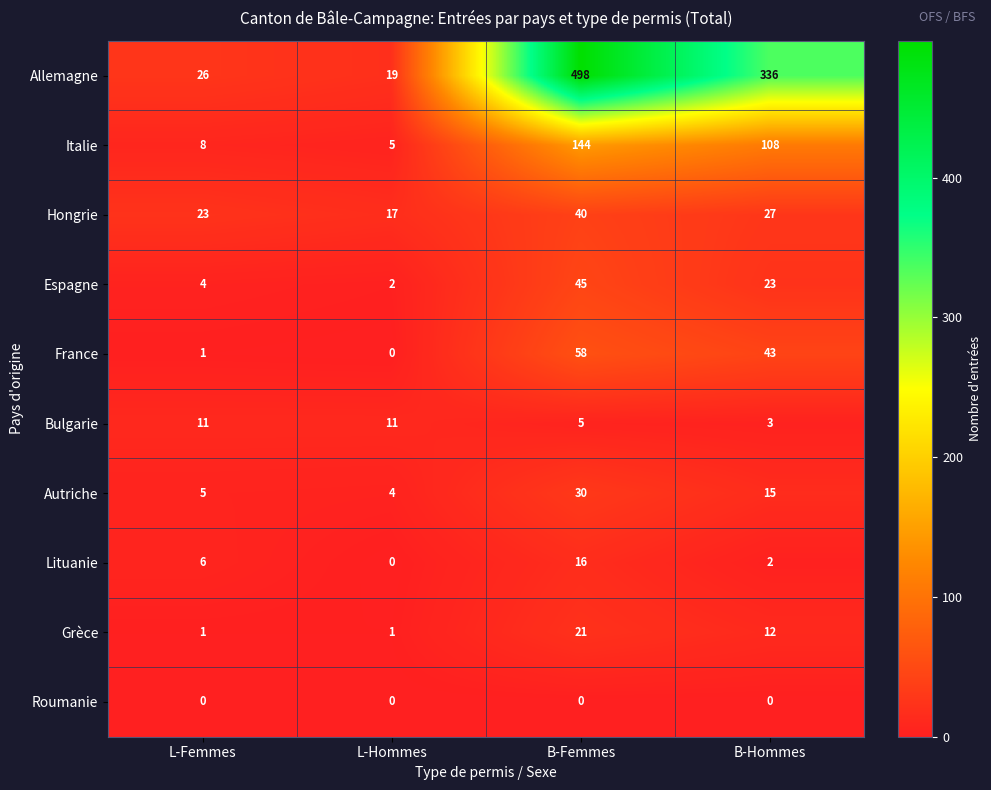

Between L-Hommes and B-Femmes, which series saw the biggest shift?

Allemagne